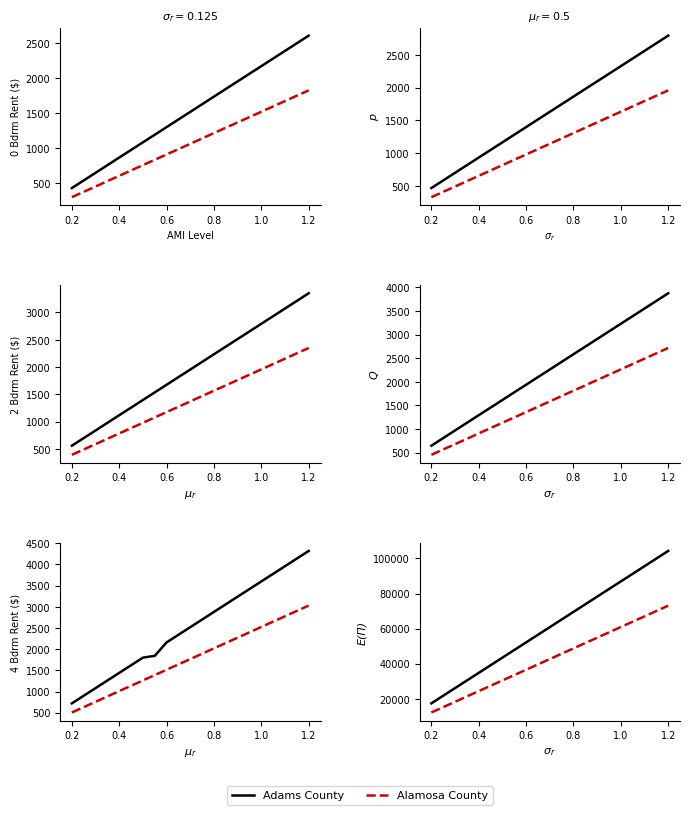

What is the label of the 7th point from the right?

0.5